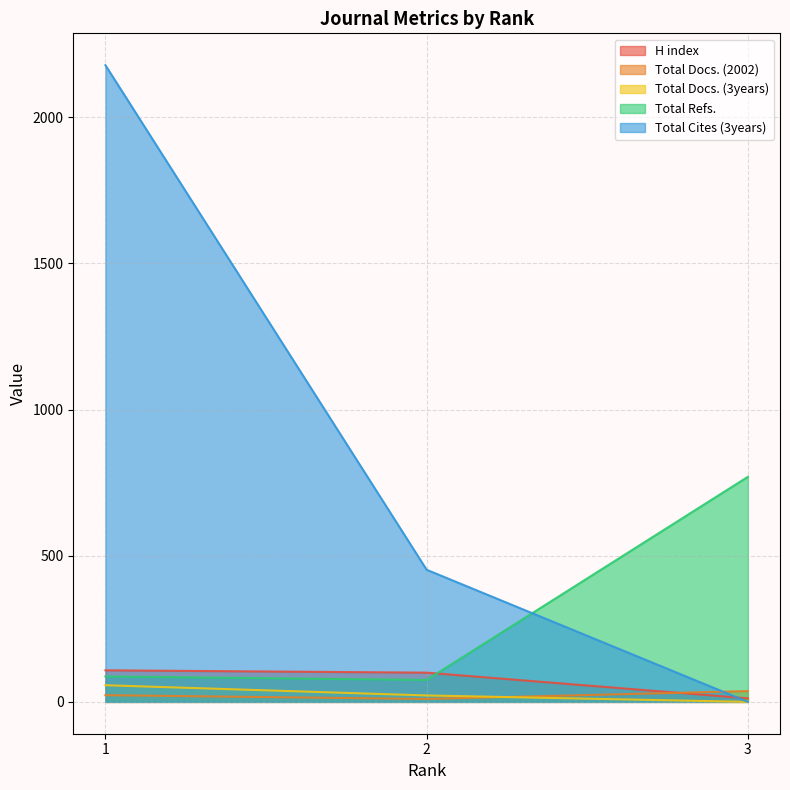

How many lines are shown in the chart?

5